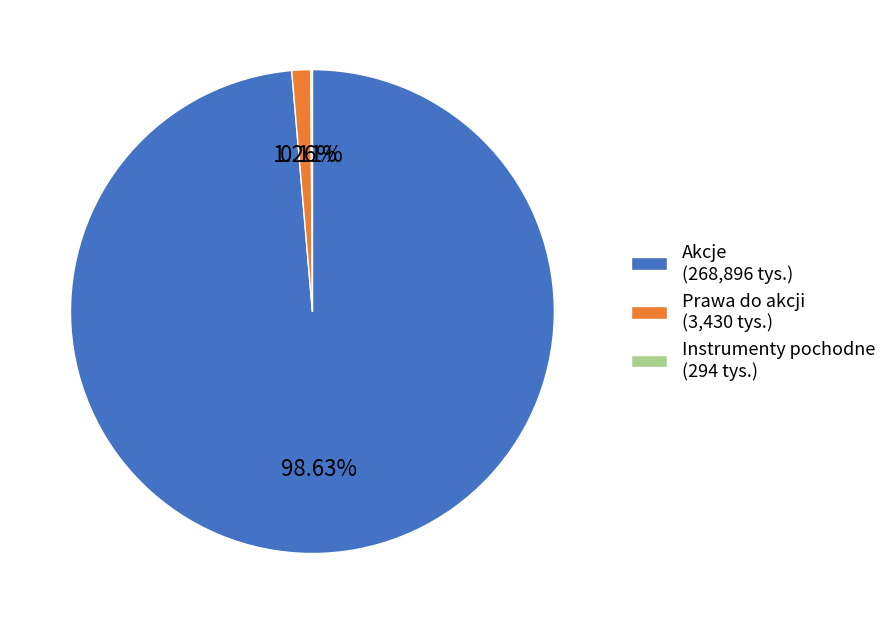

What is the majority slice?

Akcje (268,896 tys.)